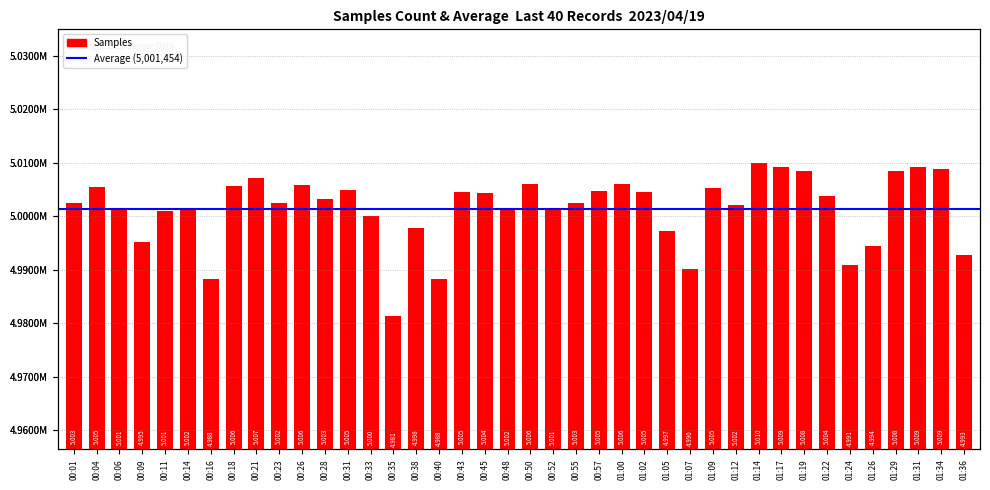

What is the label of the 13th bar from the left?

00:31